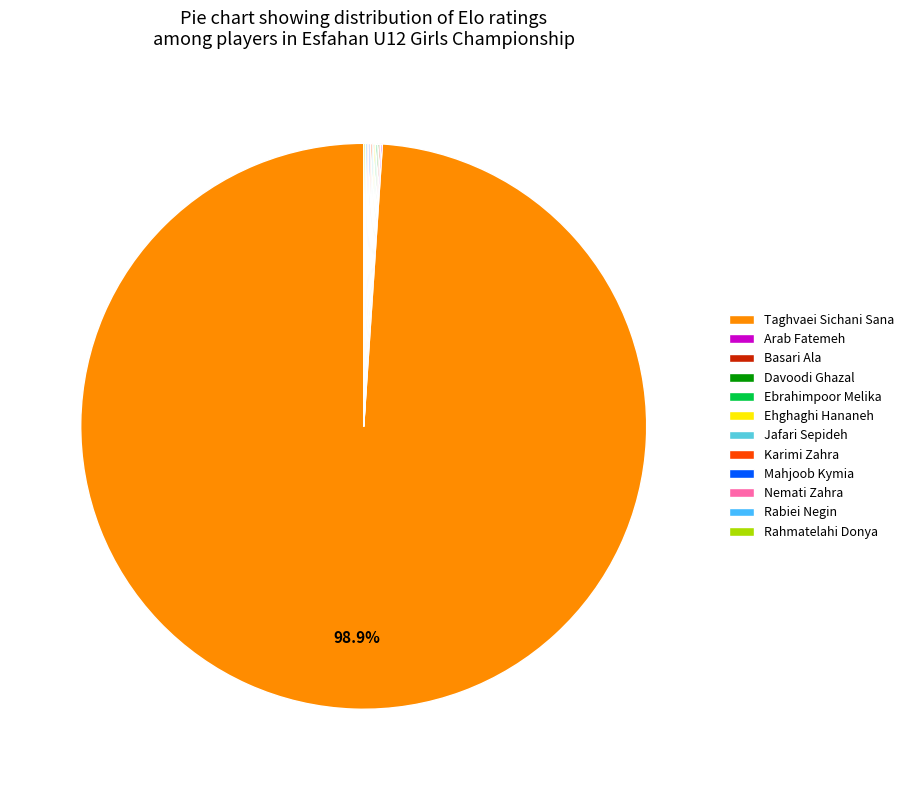

Which category accounts for the majority?

Taghvaei Sichani Sana